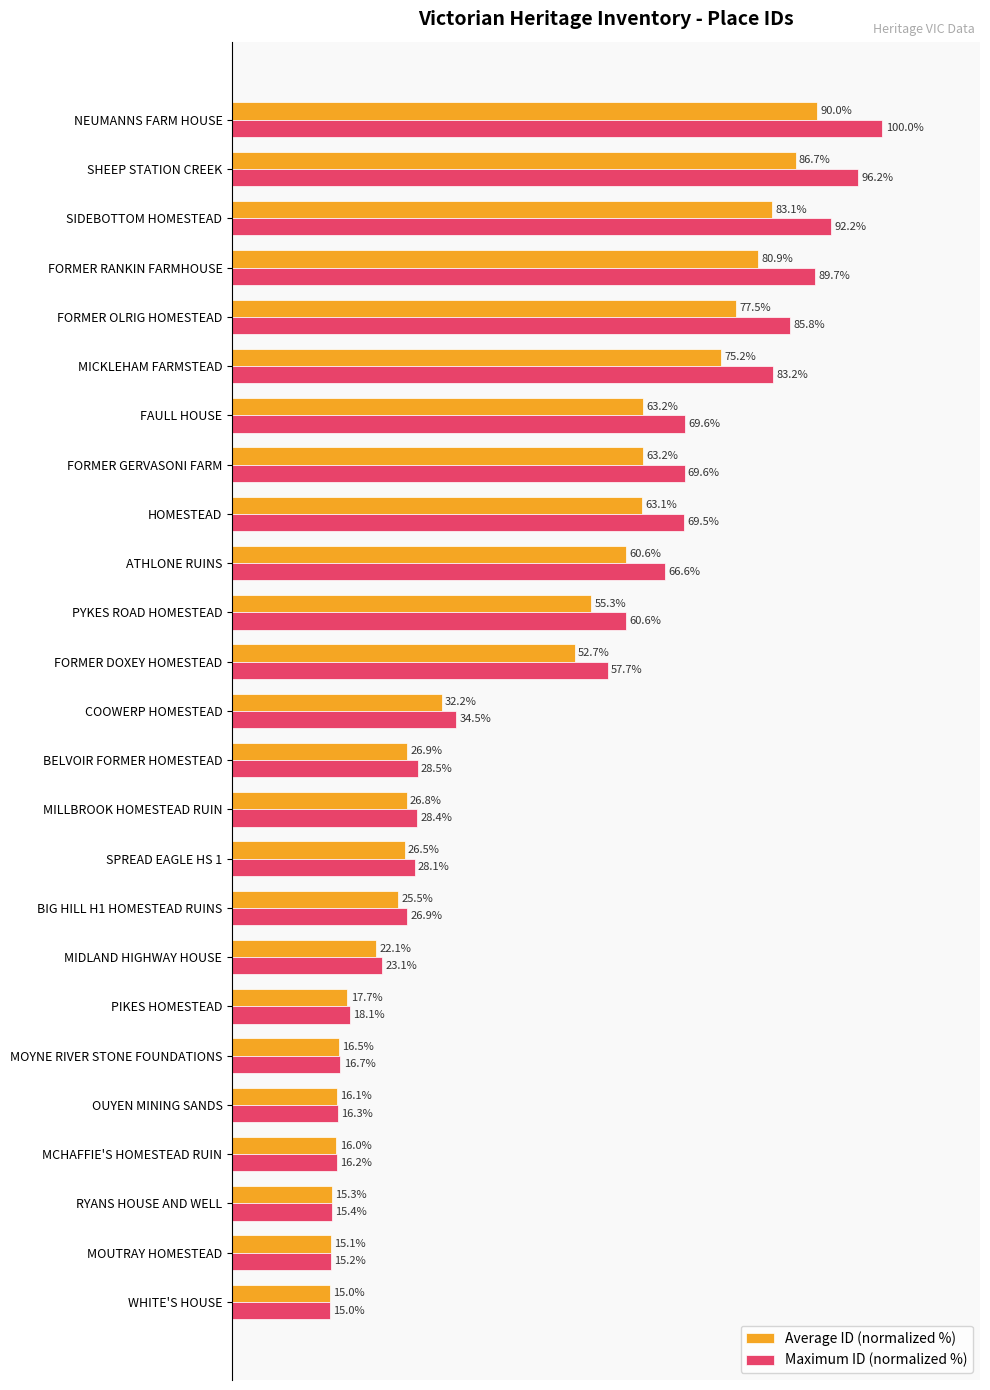

At which label is Average ID (normalized %) closest to 52?

FORMER DOXEY HOMESTEAD